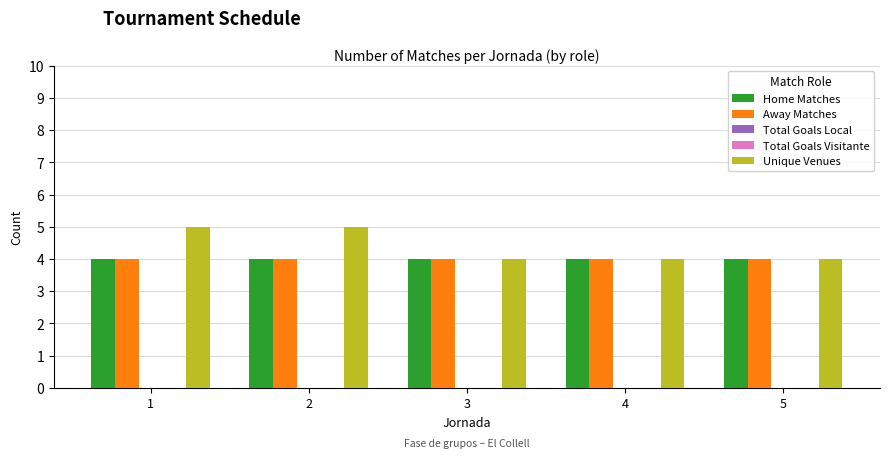

Reading left to right, what are all the values shown in this chart?

Home Matches: 4	4	4	4	4
Away Matches: 4	4	4	4	4
Total Goals Local: 0	0	0	0	0
Total Goals Visitante: 0	0	0	0	0
Unique Venues: 5	5	4	4	4